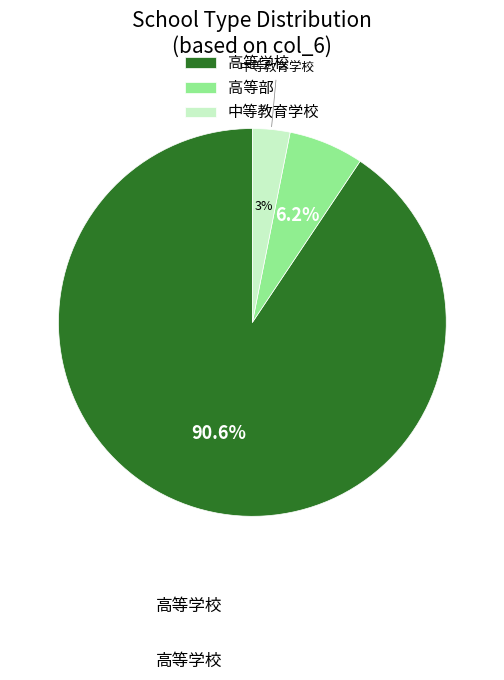

What is the largest slice in the pie chart?

高等学校